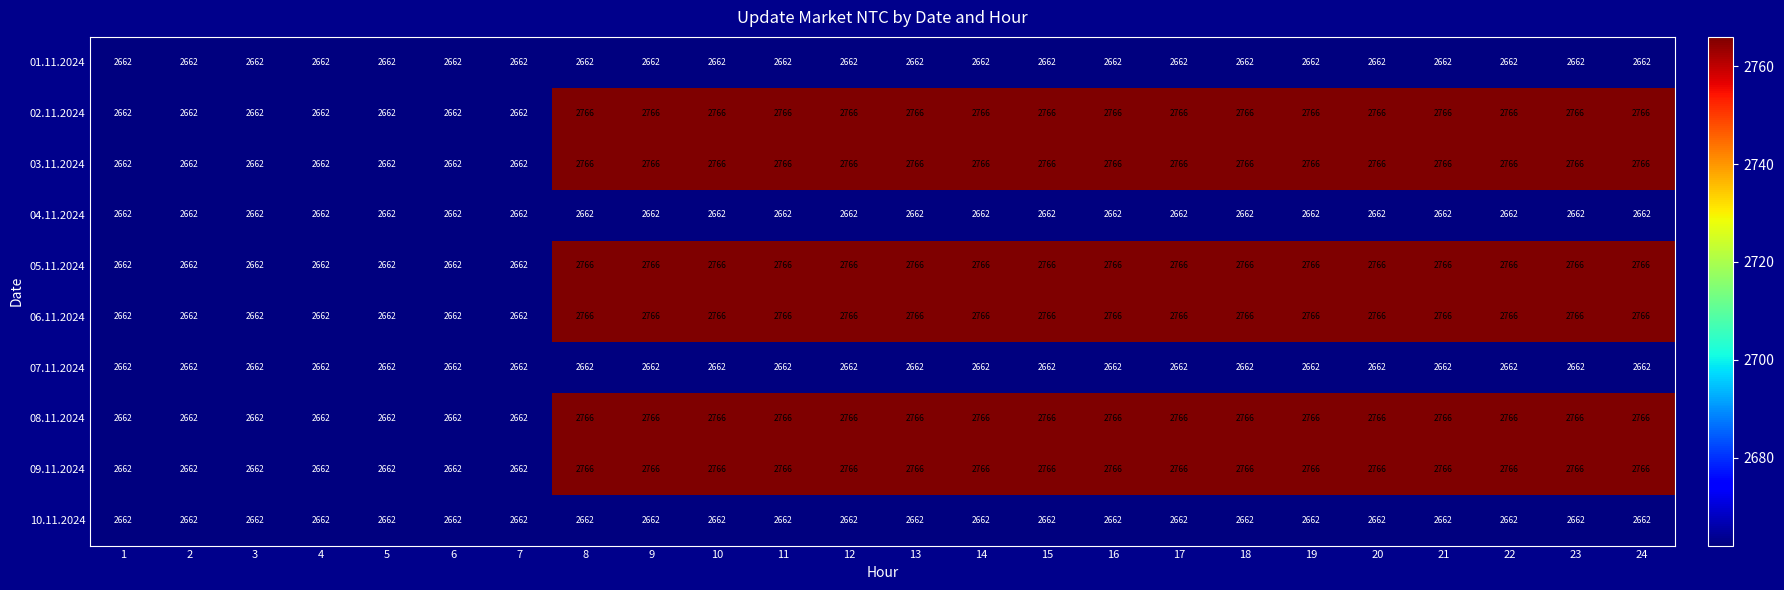

How many data points does each series have?

24